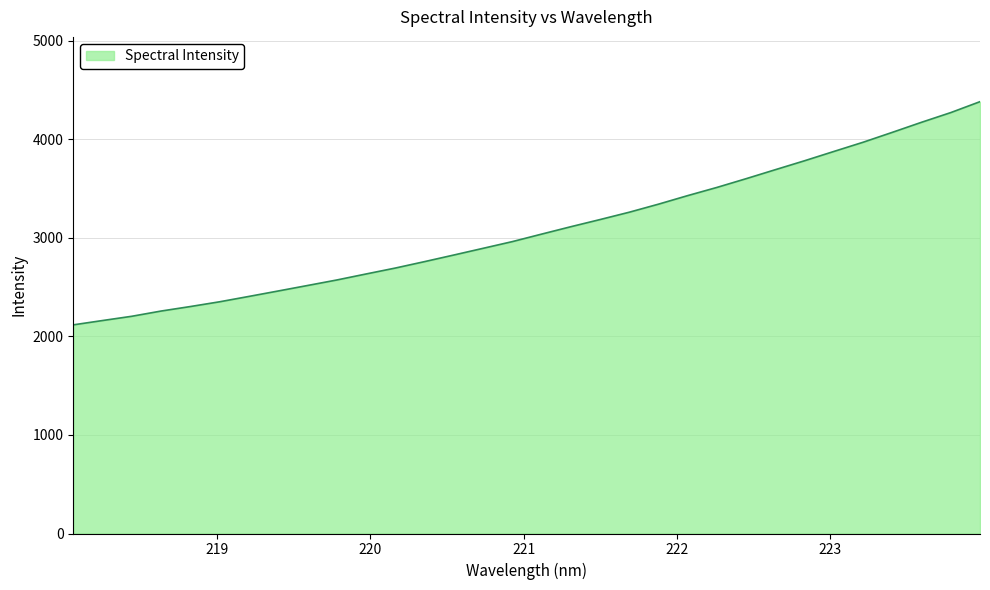

Does the chart have visible grid lines?

Yes